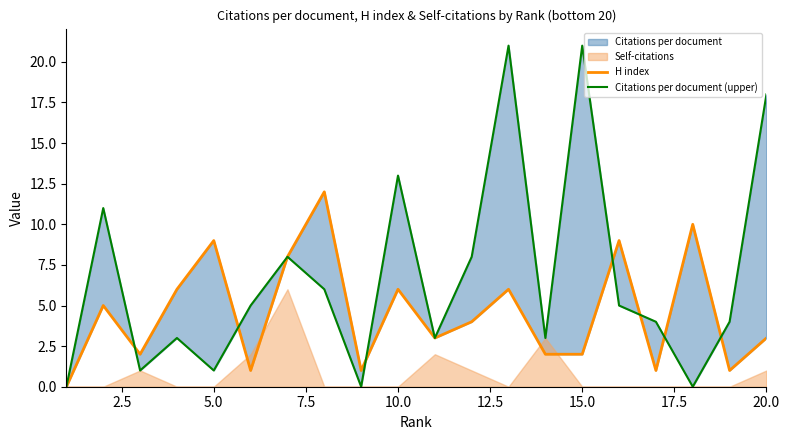

How many lines are shown in the chart?

2